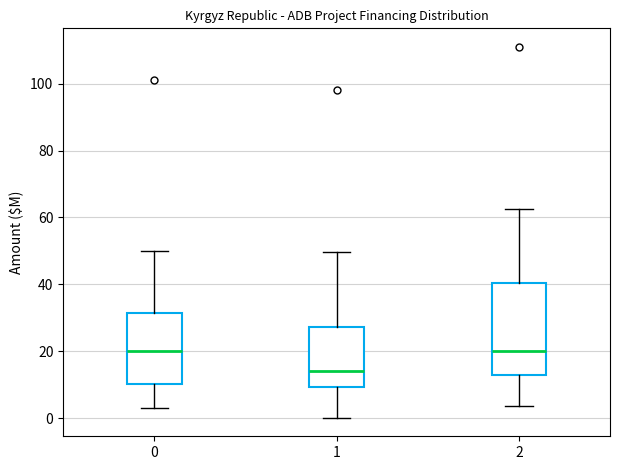

Reading left to right, read every box against the y-axis: the position of its median line, the range the box covers, and the ends of its whiskers. The values are not printed on the chart, so give them approximately, as read against the axis.

0: median 20, box 10 to 32, whiskers 2 to 50
1: median 14, box 10 to 28, whiskers 0 to 50
2: median 20, box 12 to 40, whiskers 4 to 62